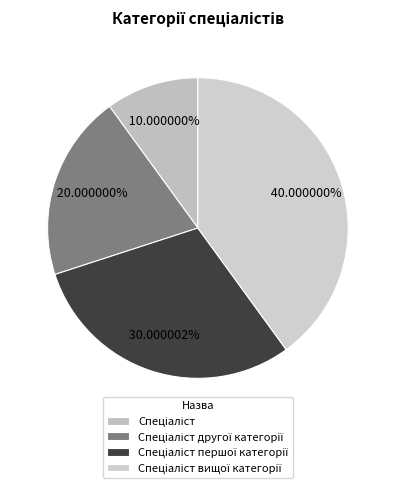

Is there any slice that represents more than half of the pie?

No